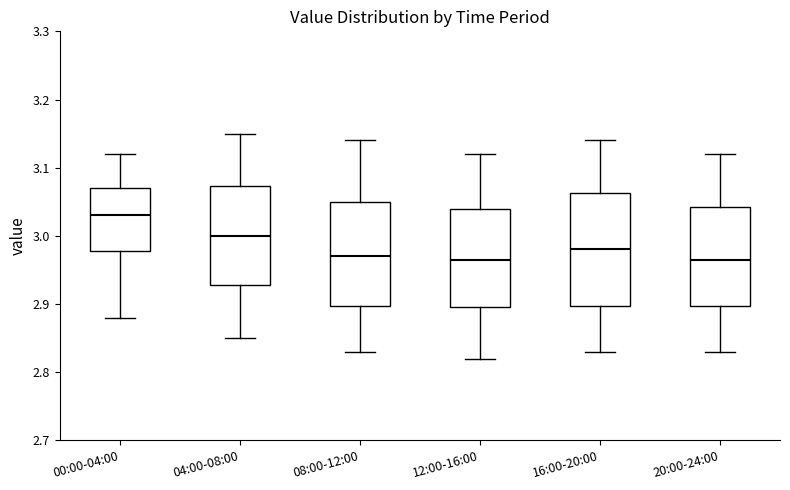

Reading left to right, transcribe this box plot: for each box, give where its median line is, the range the box spans, and where its two whiskers end, as read against the y-axis. The values are not printed on the chart, so give them approximately, as read against the axis.

00:00-04:00: median 3.03, box 2.98 to 3.07, whiskers 2.88 to 3.12
04:00-08:00: median 3.00, box 2.93 to 3.07, whiskers 2.85 to 3.15
08:00-12:00: median 2.97, box 2.90 to 3.05, whiskers 2.83 to 3.14
12:00-16:00: median 2.97, box 2.90 to 3.04, whiskers 2.82 to 3.12
16:00-20:00: median 2.98, box 2.90 to 3.06, whiskers 2.83 to 3.14
20:00-24:00: median 2.97, box 2.90 to 3.04, whiskers 2.83 to 3.12